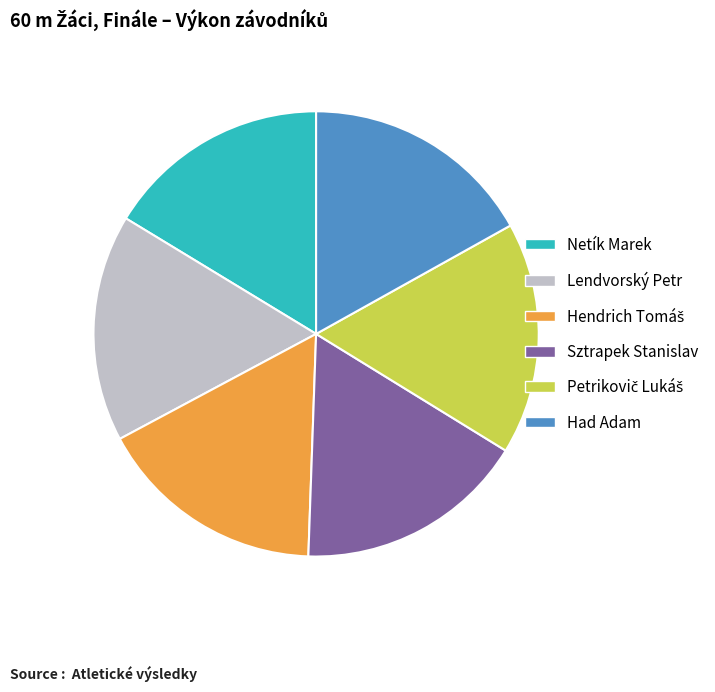

Approximately how many times larger is the value at Sztrapek Stanislav compared to Had Adam?

1.0